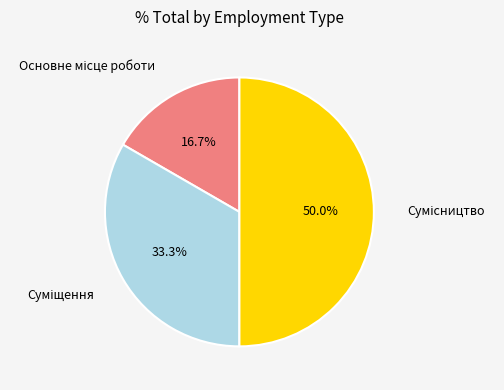

Approximately how many times larger is the value at Суміщення compared to Основне місце роботи?

2.0